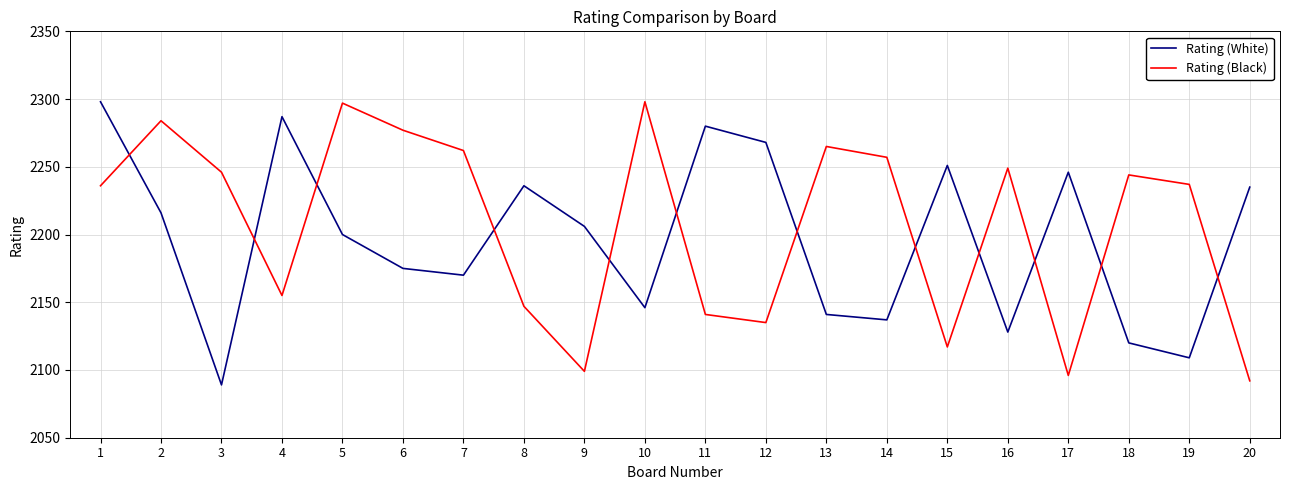

At 8, list the series in order from smallest to largest.

Rating (Black), Rating (White)